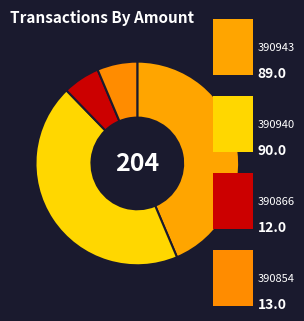

How many slices are in this pie chart?

4